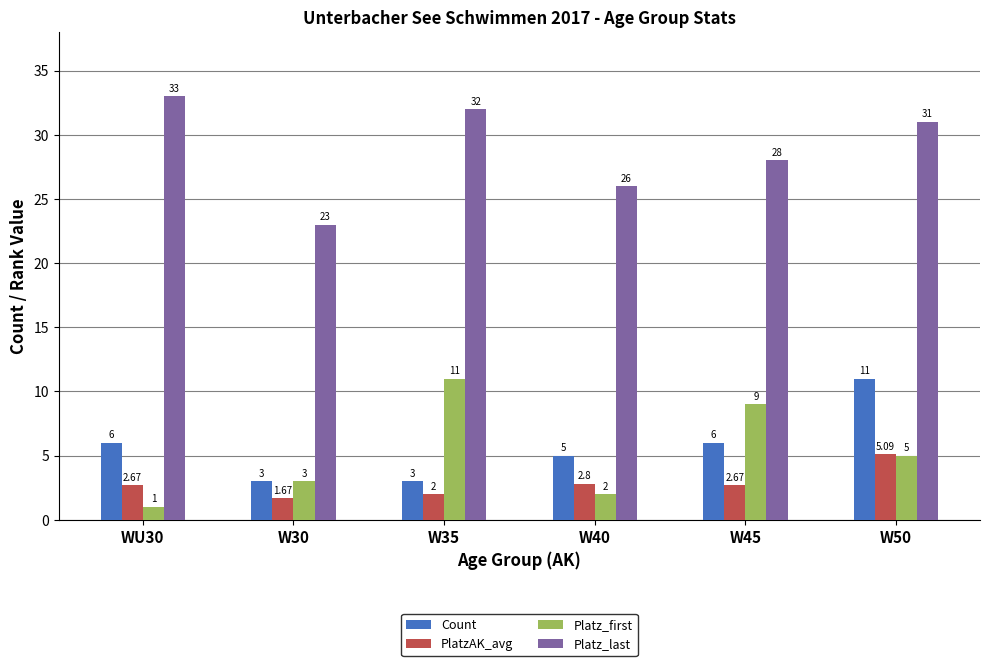

Between W30 and W35, which series saw the biggest shift?

Platz_last